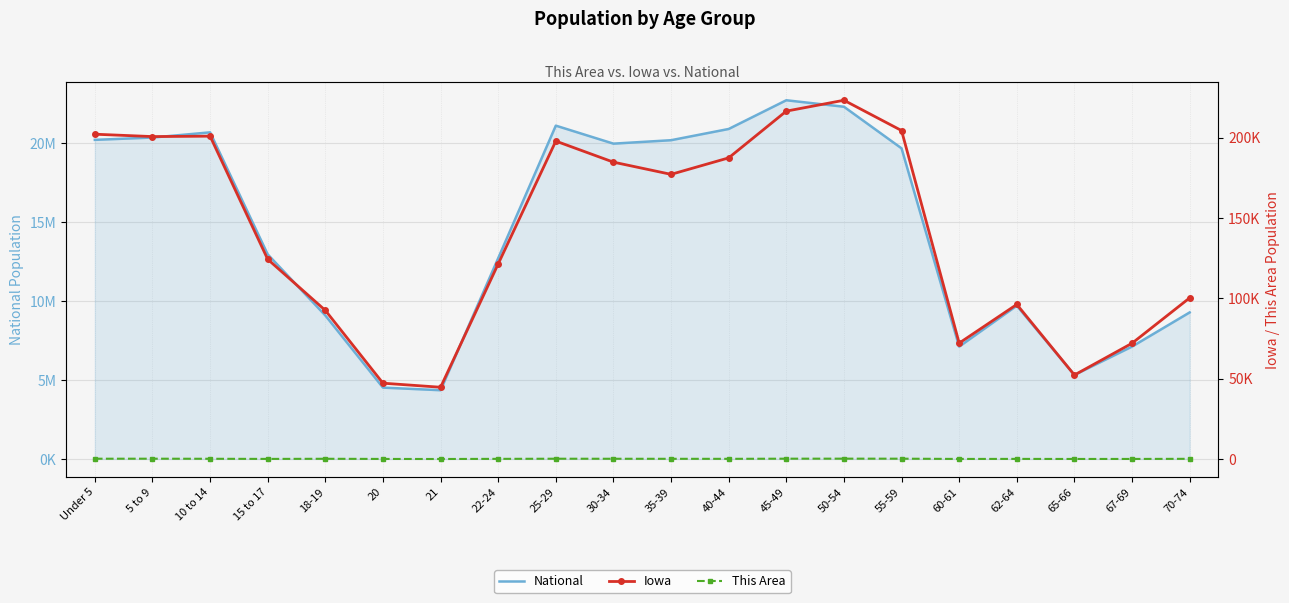

What is the greatest value displayed?

22708591